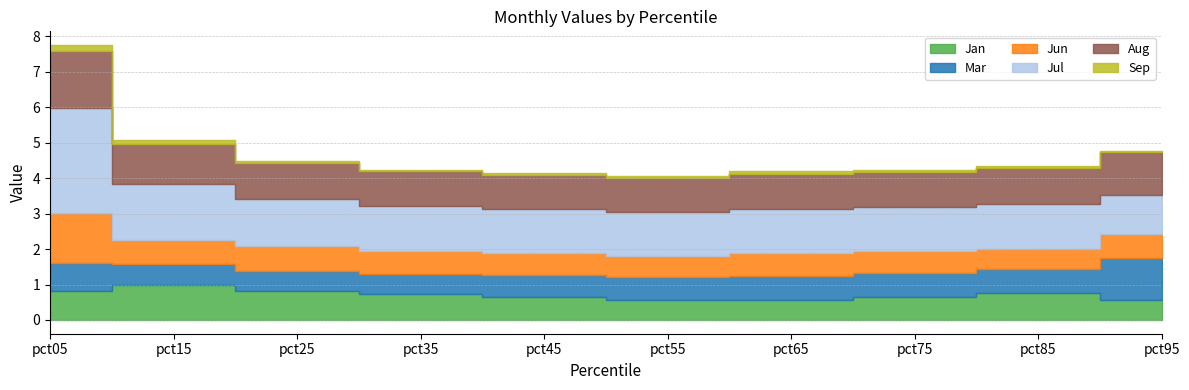

How many series are shown in this chart?

6